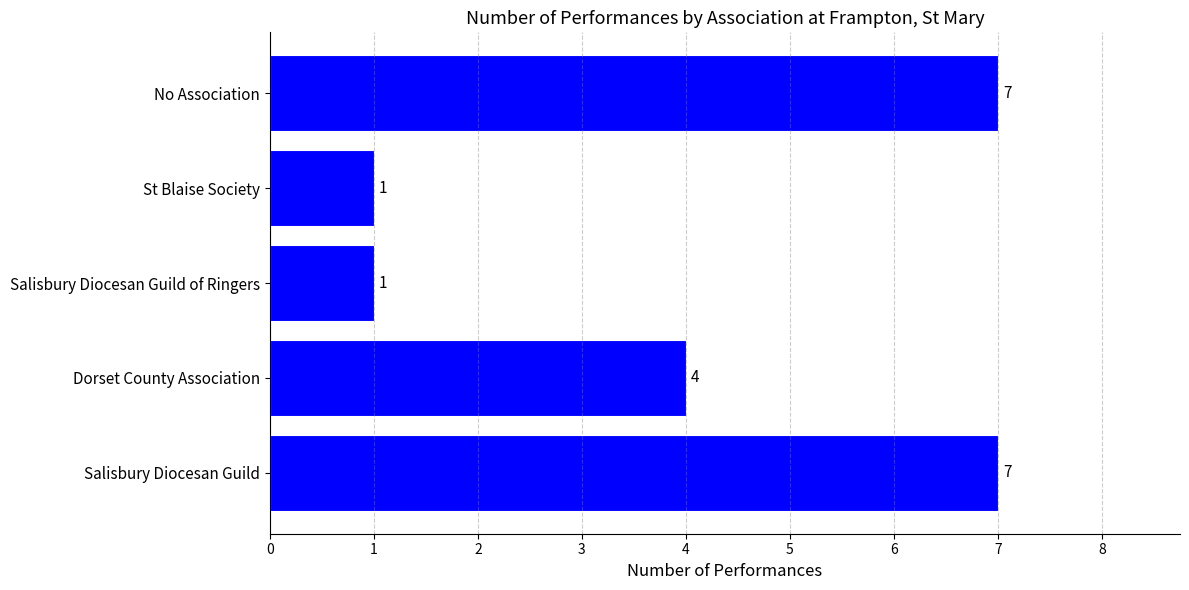

What is the greatest value displayed?

7